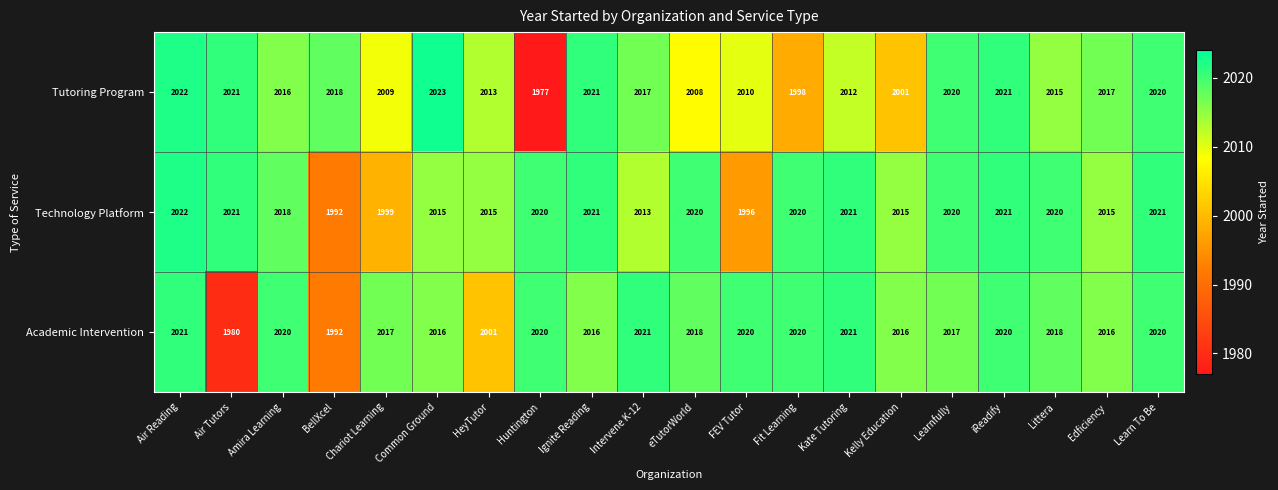

At which category is the sum across all series the highest?

Air Reading